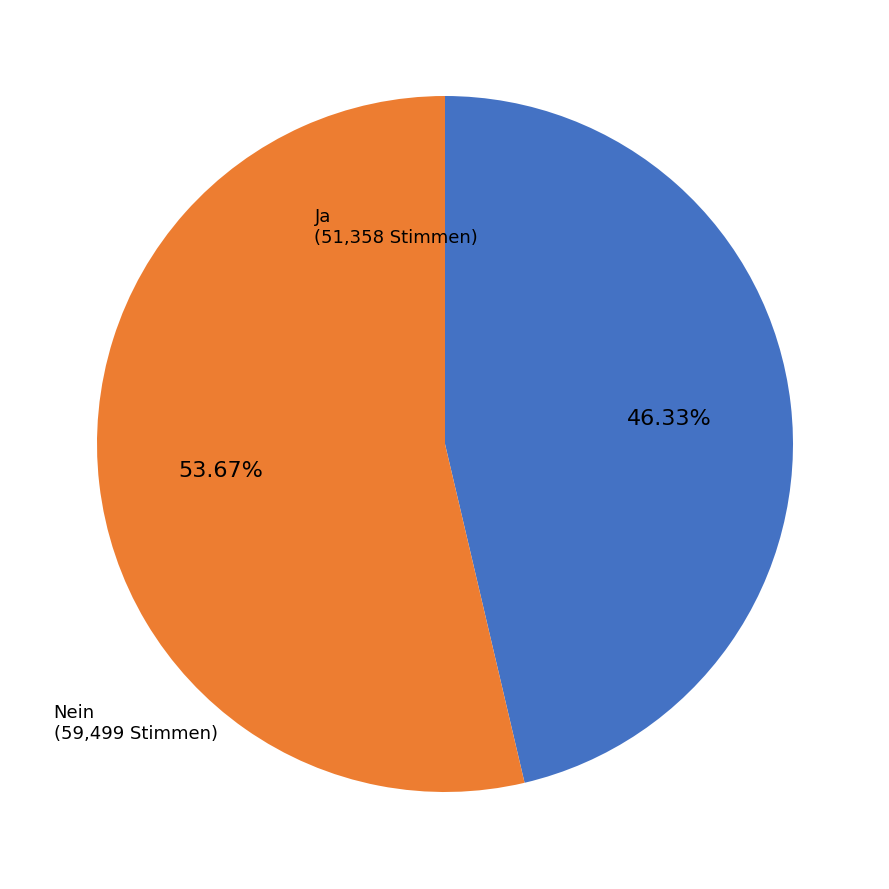

Rank the categories by value from highest to lowest.

Nein, Ja